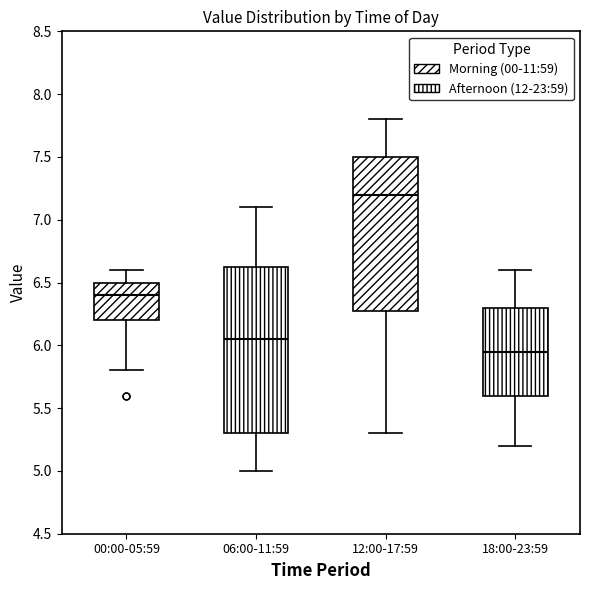

Comparing the boxes themselves (not the whiskers), which one is the tallest?

06:00-11:59